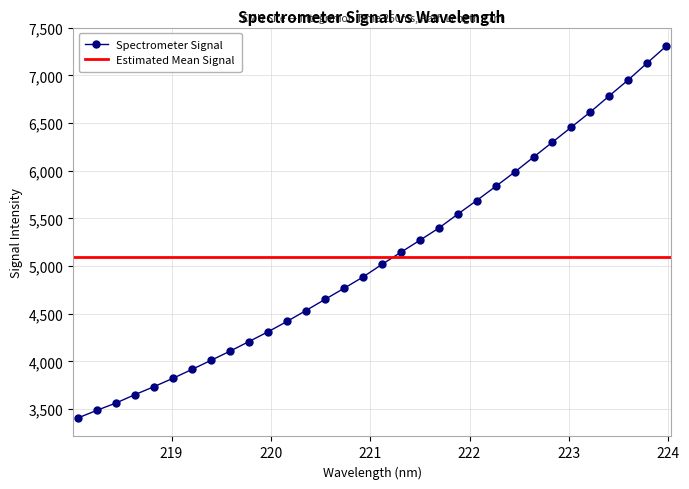

Rank the categories by value from highest to lowest.

223.9802, 223.7895, 223.5987, 223.408, 223.2172, 223.0264, 222.8355, 222.6447, 222.4538, 222.263, 222.0721, 221.8812, 221.6902, 221.4993, 221.3083, 221.1174, 220.9264, 220.7354, 220.5444, 220.3533, 220.1623, 219.9712, 219.7801, 219.589, 219.3979, 219.2067, 219.0156, 218.8244, 218.6332, 218.442, 218.2508, 218.0596